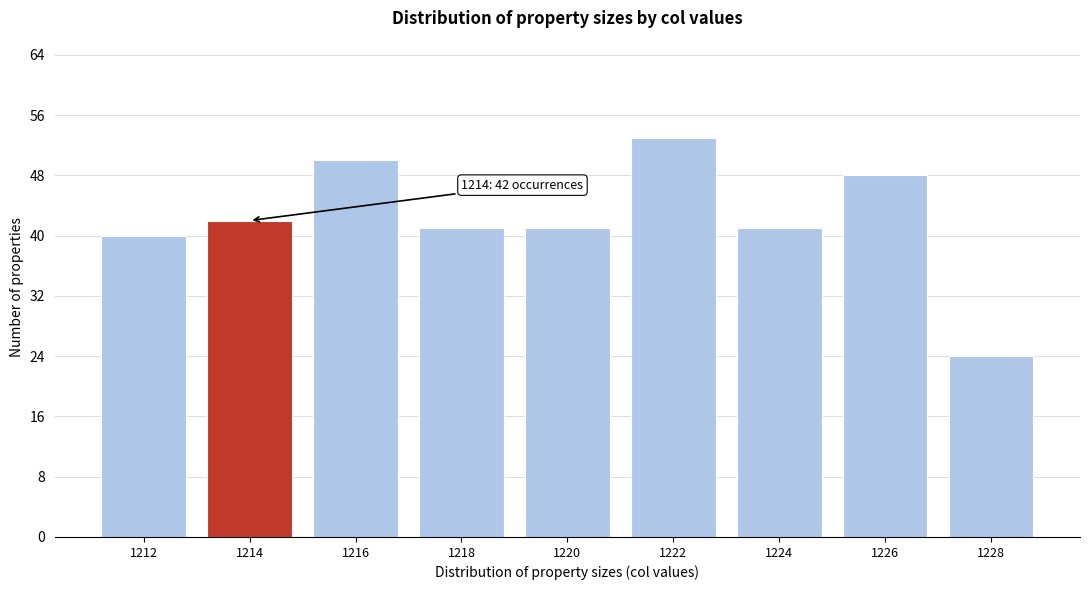

Over which range of the x-axis is the bar tallest?

1221 to 1223